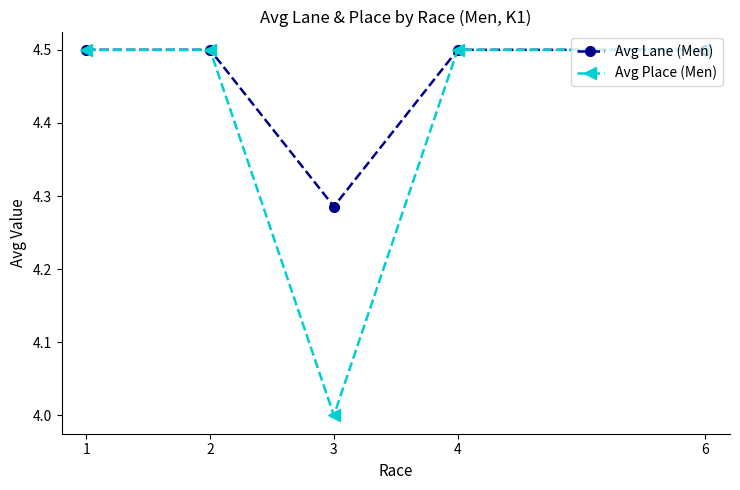

What is the difference between the highest and lowest values at 3?

0.3